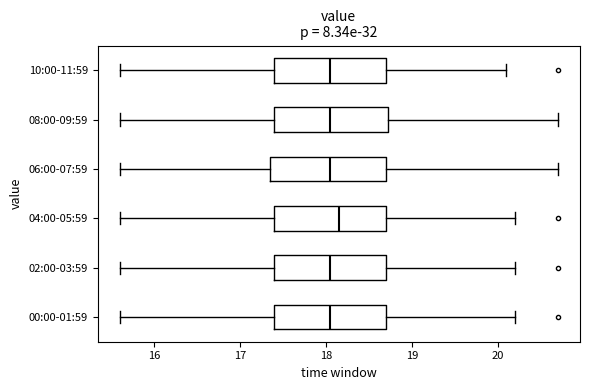

Reading bottom to top, read every box against the x-axis: the position of its median line, the range the box covers, and the ends of its whiskers. The values are not printed on the chart, so give them approximately, as read against the axis.

00:00-01:59: median 18.1, box 17.4 to 18.7, whiskers 15.6 to 20.2
02:00-03:59: median 18.1, box 17.4 to 18.7, whiskers 15.6 to 20.2
04:00-05:59: median 18.2, box 17.4 to 18.7, whiskers 15.6 to 20.2
06:00-07:59: median 18.1, box 17.4 to 18.7, whiskers 15.6 to 20.7
08:00-09:59: median 18.1, box 17.4 to 18.7, whiskers 15.6 to 20.7
10:00-11:59: median 18.1, box 17.4 to 18.7, whiskers 15.6 to 20.1